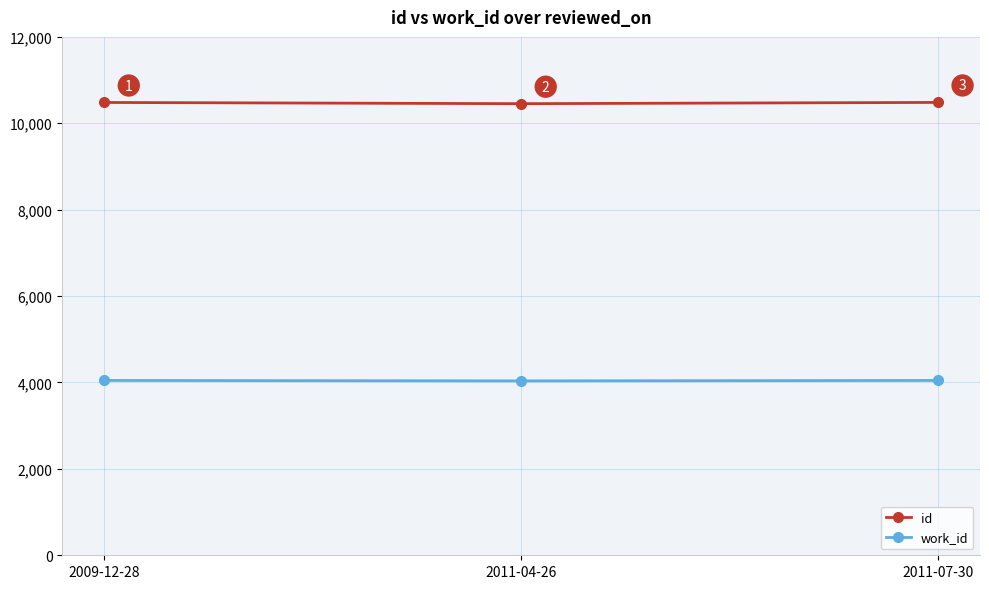

What is the sum of the id values at 2011-04-26 and 2009-12-28?

20936